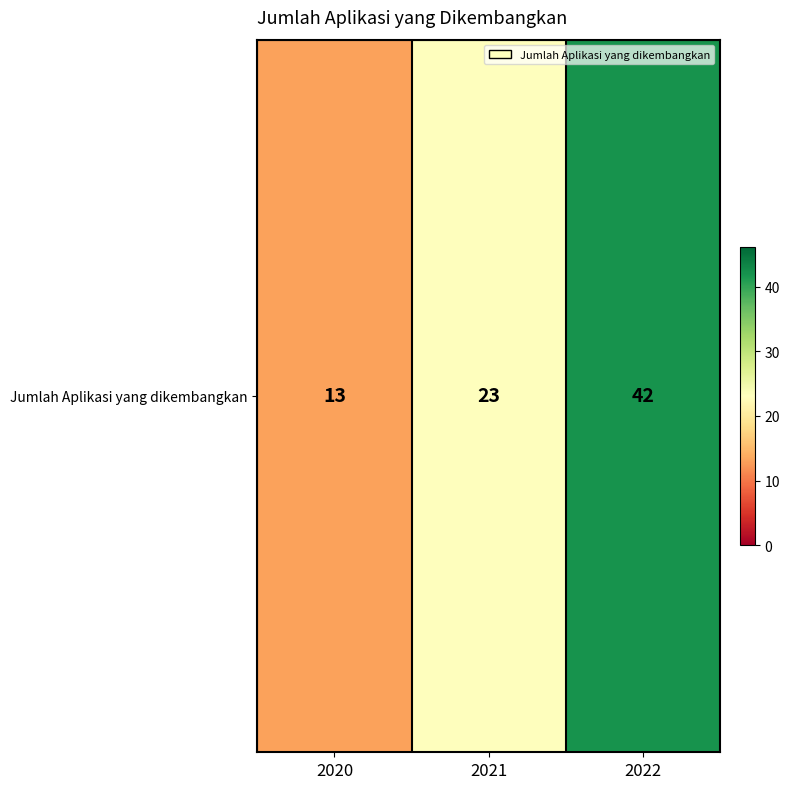

True or false: the data shows 23 at 2021.

True